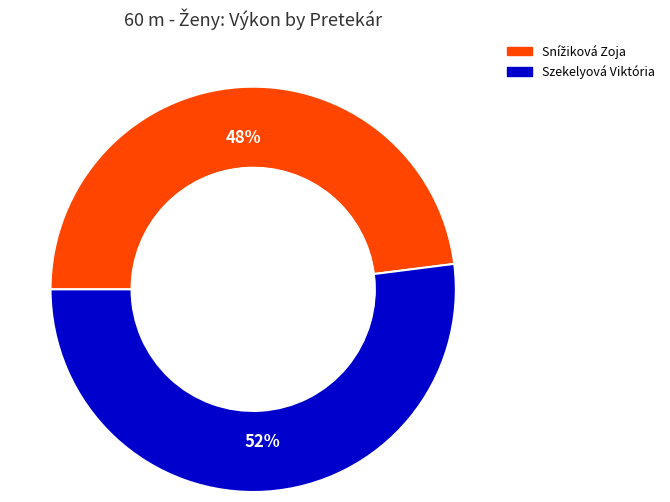

Count the number of slices in the pie.

2